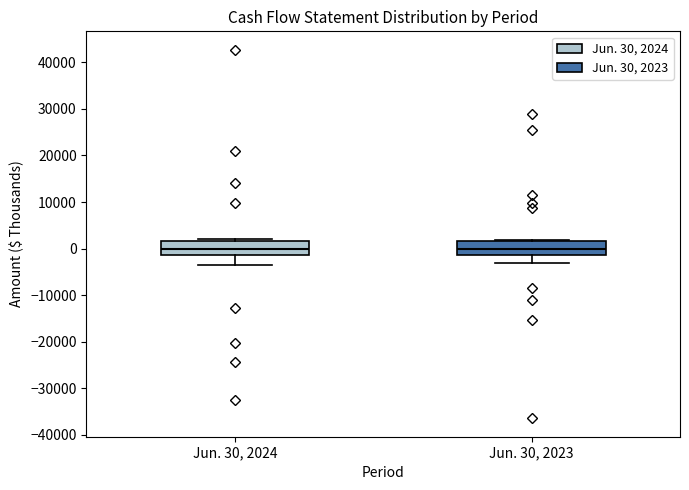

Where is the upper edge of the box for Jun. 30, 2023 on the y-axis? The values are not printed on the chart, so give them approximately, as read against the axis.

2000